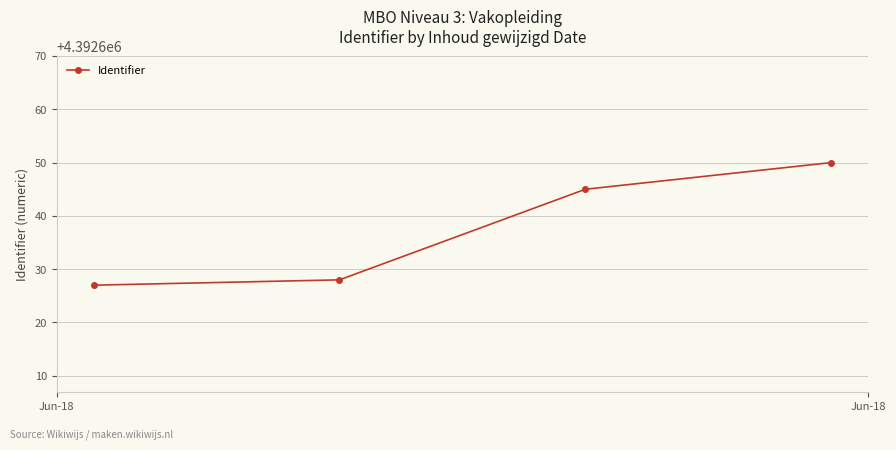

What is the value of the 1st point from the left?

4392627